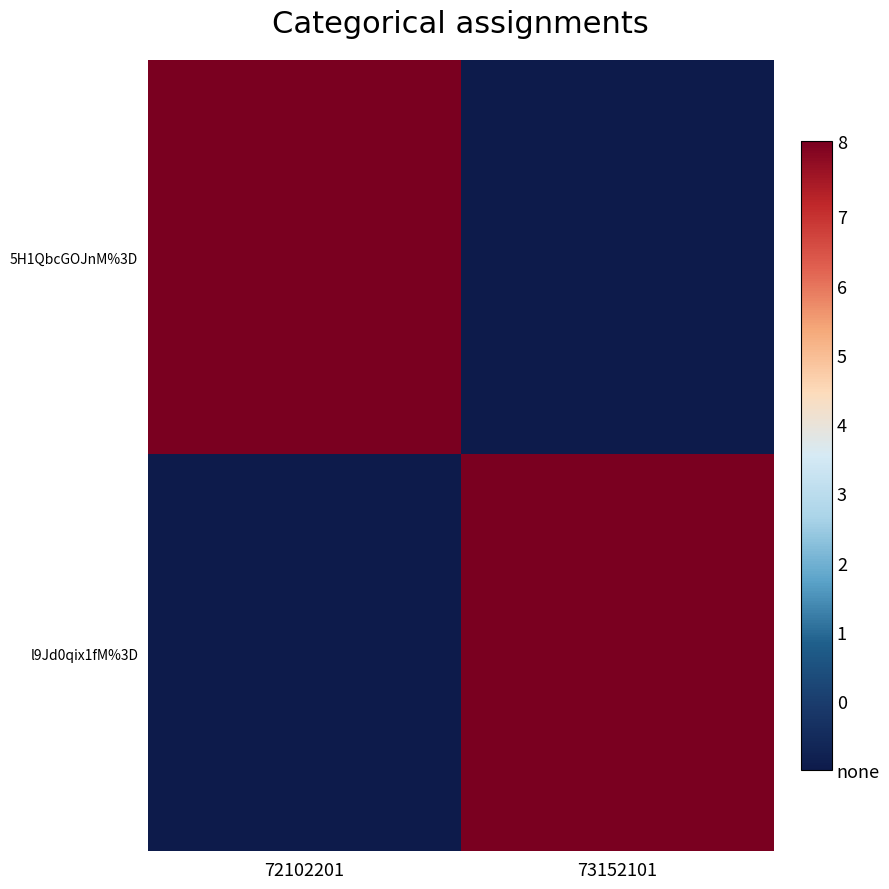

Reading right to left, transcribe all the data shown in this chart.

5H1QbcGOJnM%3D: 73152101=0	72102201=1
l9Jd0qix1fM%3D: 73152101=1	72102201=0